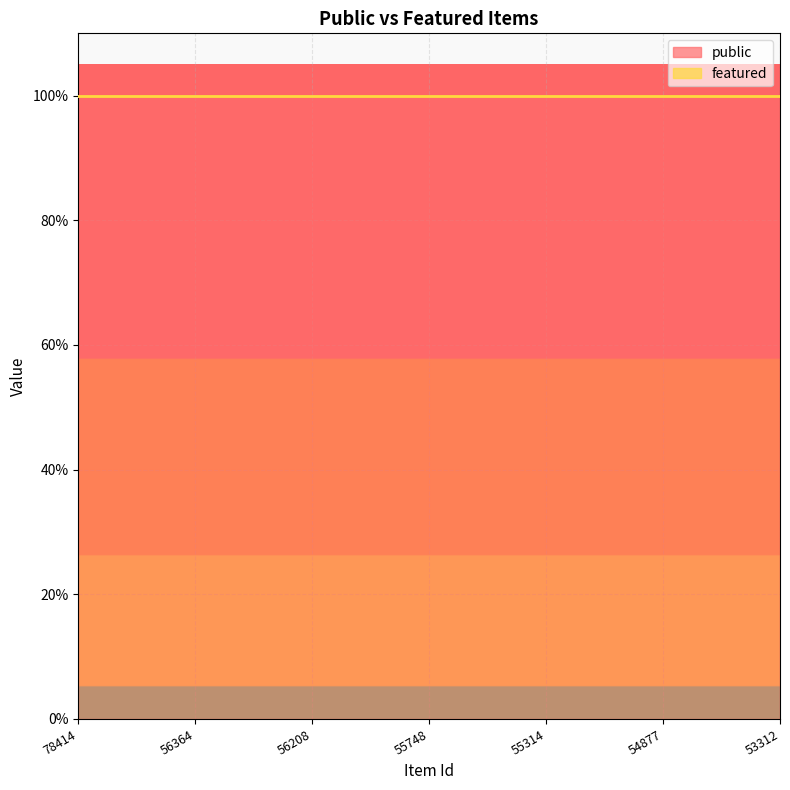

What is the difference between the highest and lowest values at 55748?

1